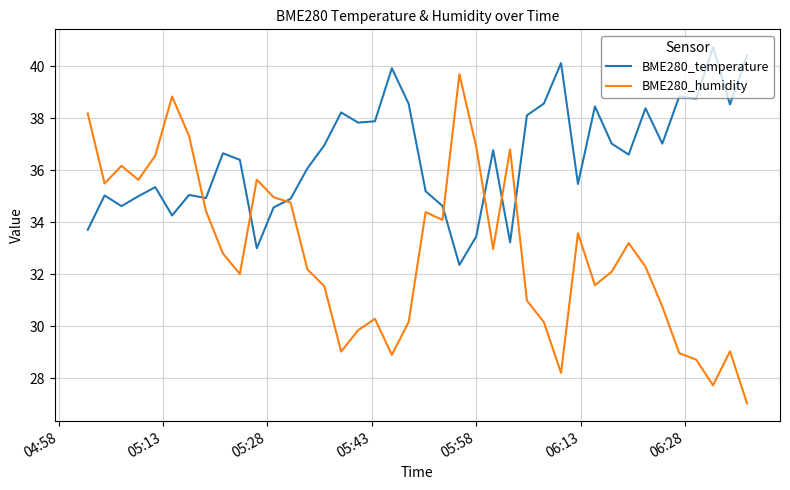

What is the difference between the maximum and second lowest values in the BME280_temperature series?

7.7